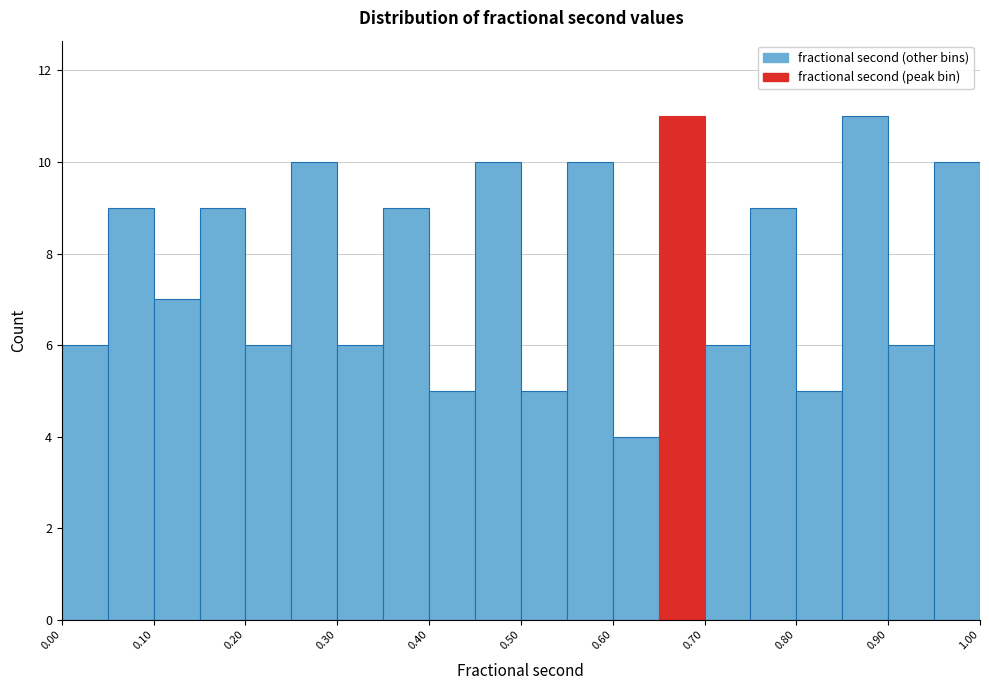

What is the height of the bar covering 0.50 to 0.55 on the x-axis? The values are not printed on the chart, so give them approximately, as read against the axis.

5